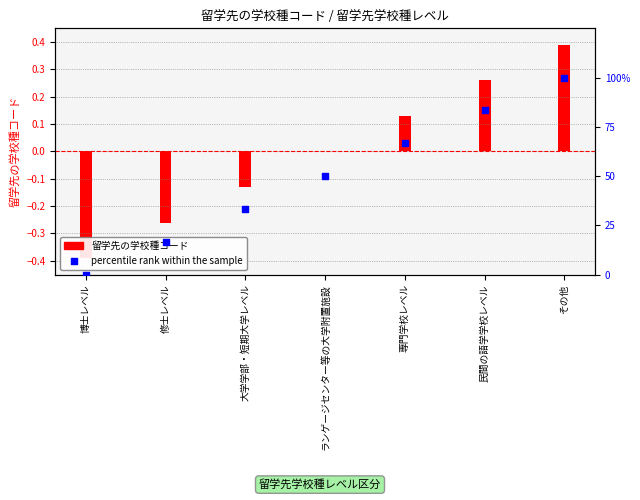

Between 民間の語学学校レベル and 専門学校レベル, which is larger?

民間の語学学校レベル